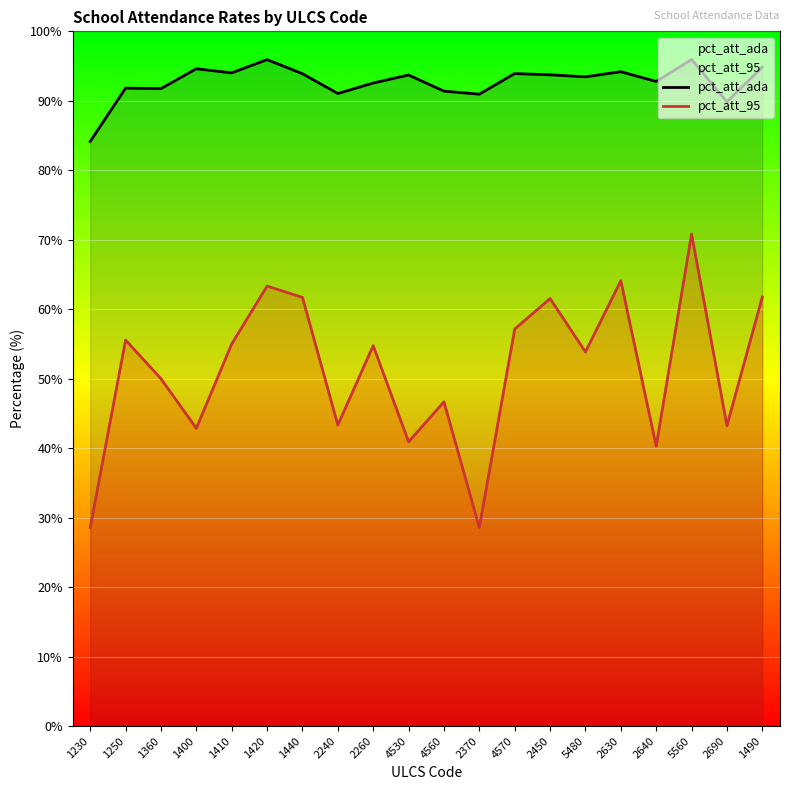

Does the chart display data point markers on the line(s)?

No